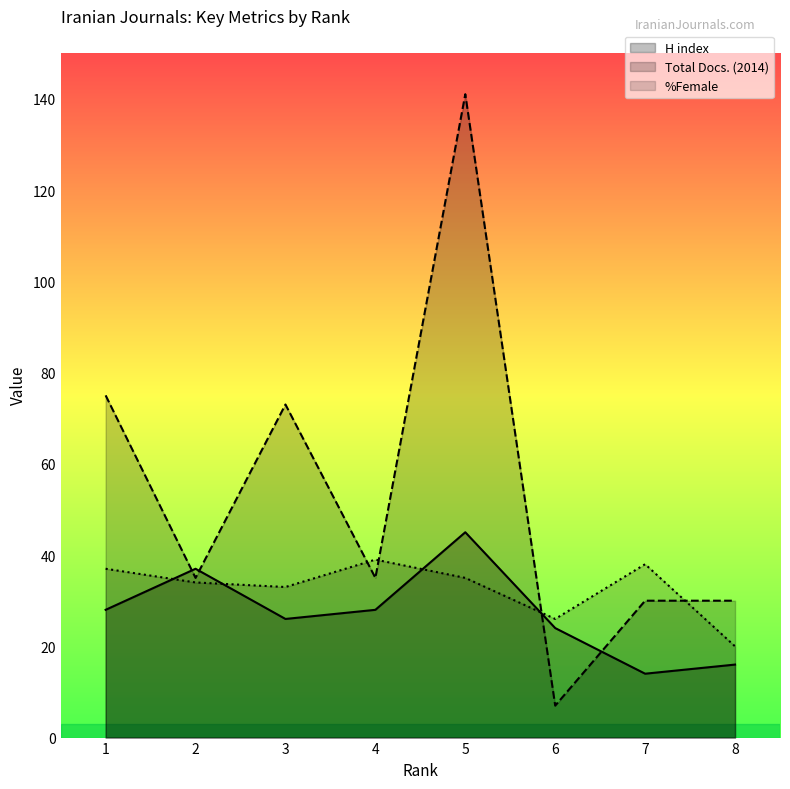

What are all the series names shown in the legend?

H index, Total Docs. (2014), %Female